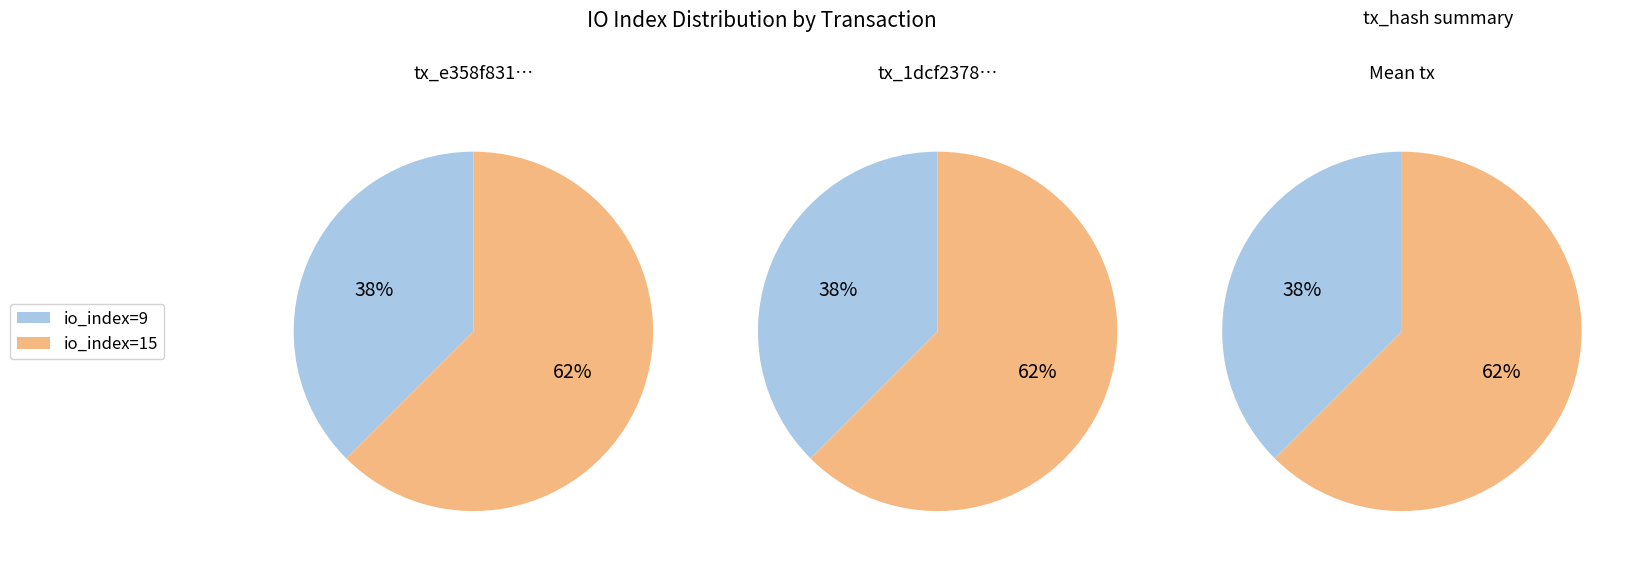

Does io_index=9 represent more than half of the total?

No